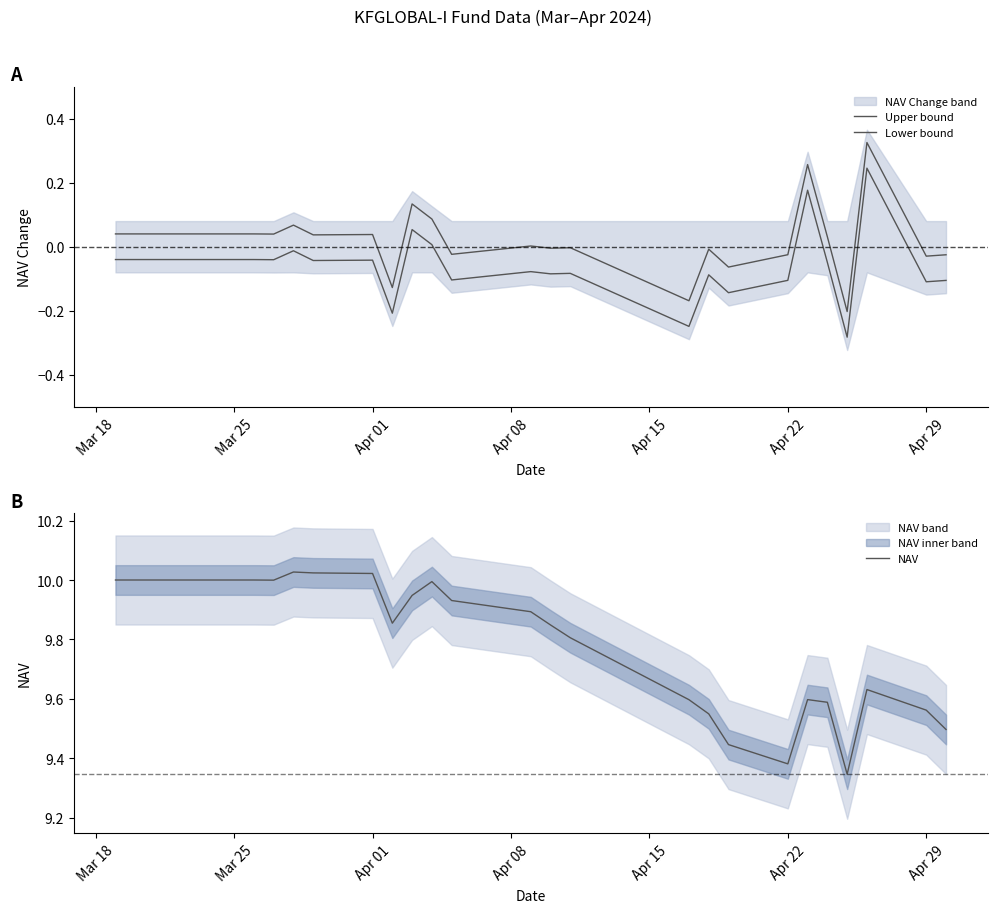

What is the highest value of the NAV series?

10.0